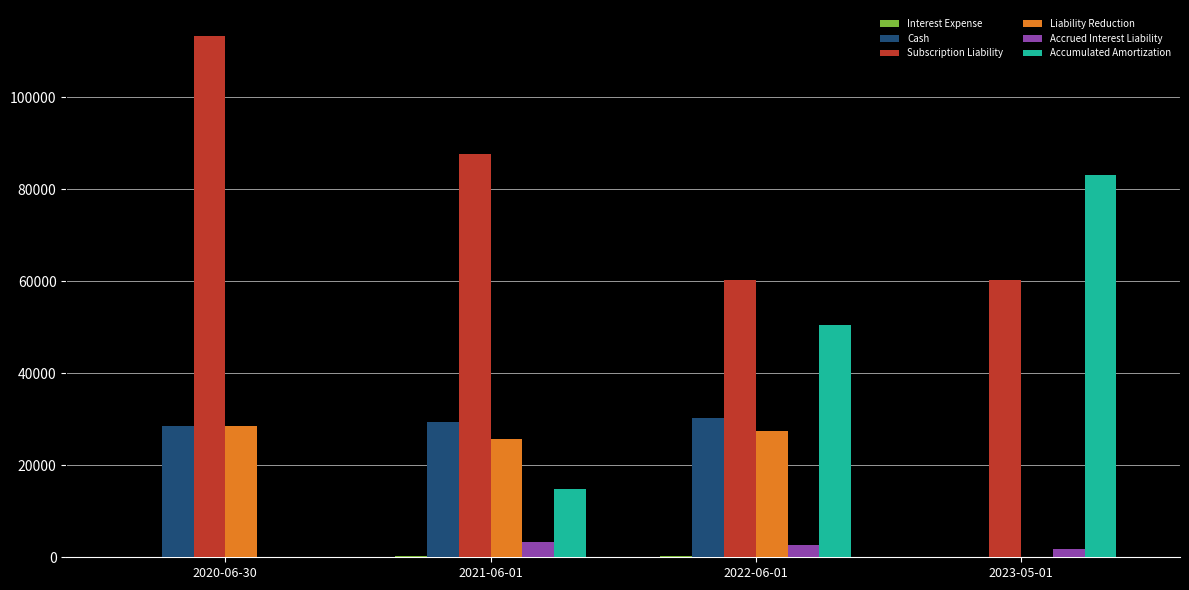

Which series has the largest total across all categories?

Subscription Liability